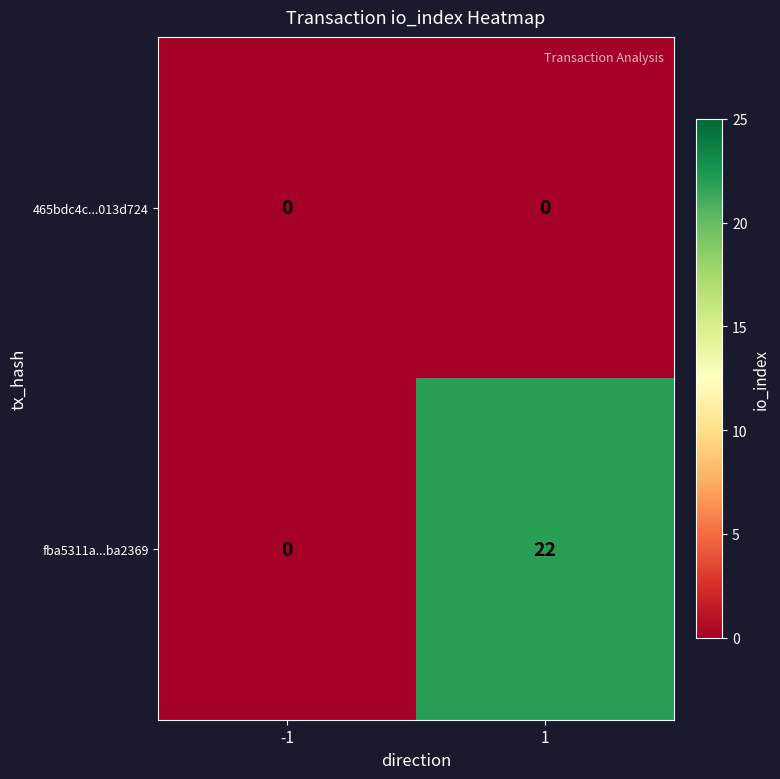

Reading right to left, what are all the values shown in this chart?

465bdc4c...013d724: 1=0	-1=0
fba5311a...ba2369: 1=22	-1=0